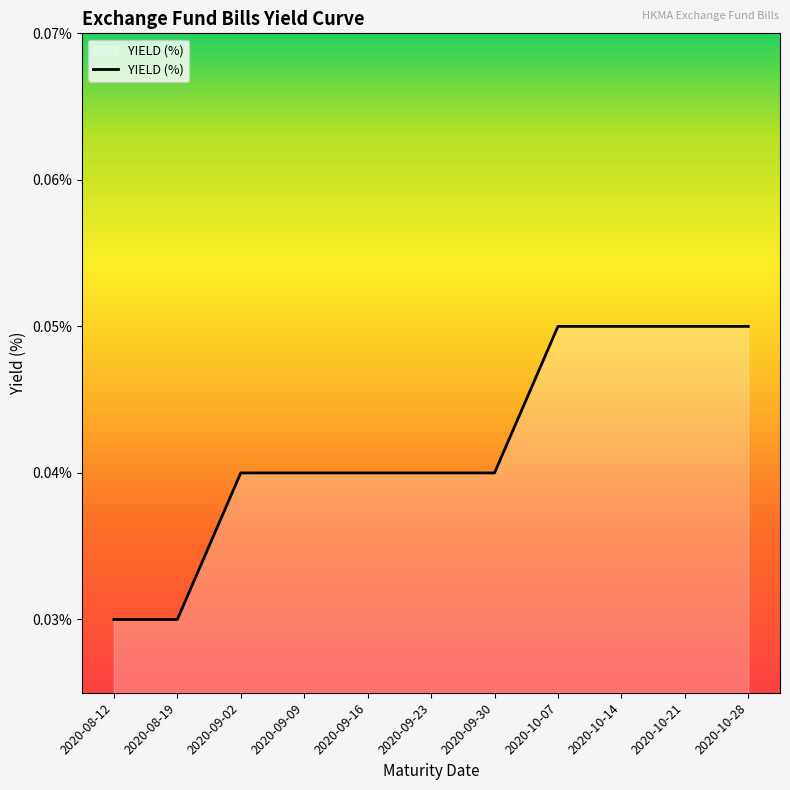

The chart shows a value of 0.1 at 2020-09-09. True or false?

False